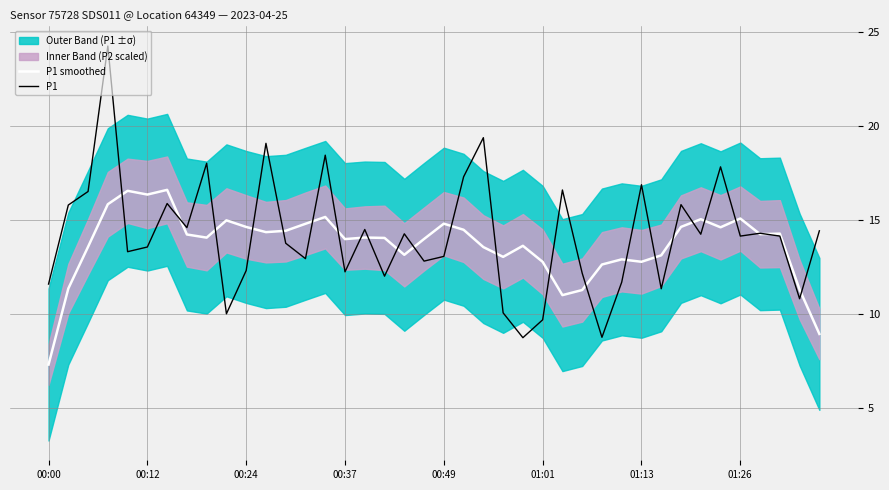

In P1 smoothed, how many points are higher than both neighbors (excluding endpoints)?

11